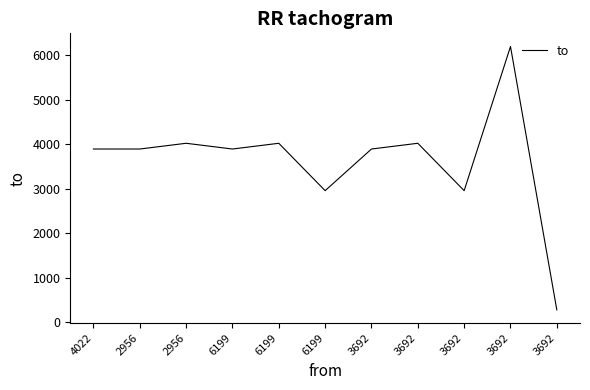

Does the chart display data point markers on the line(s)?

No